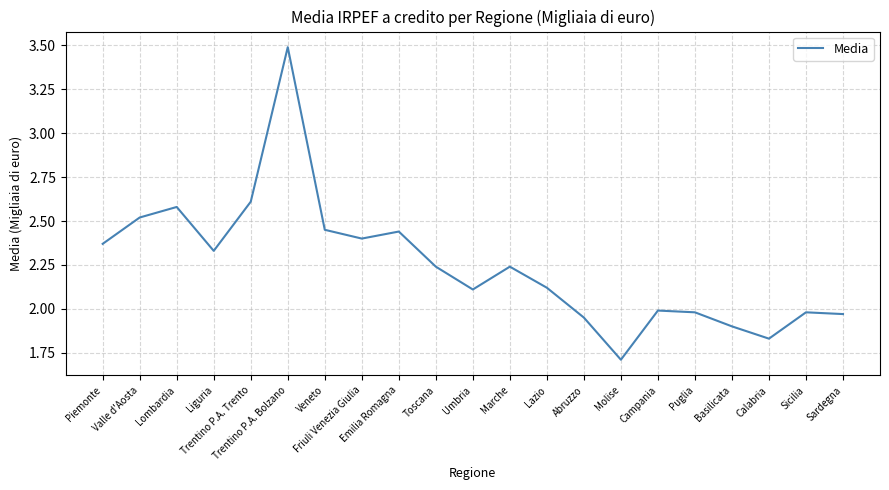

True or false: there are more than 2 points higher than both neighbors.

True